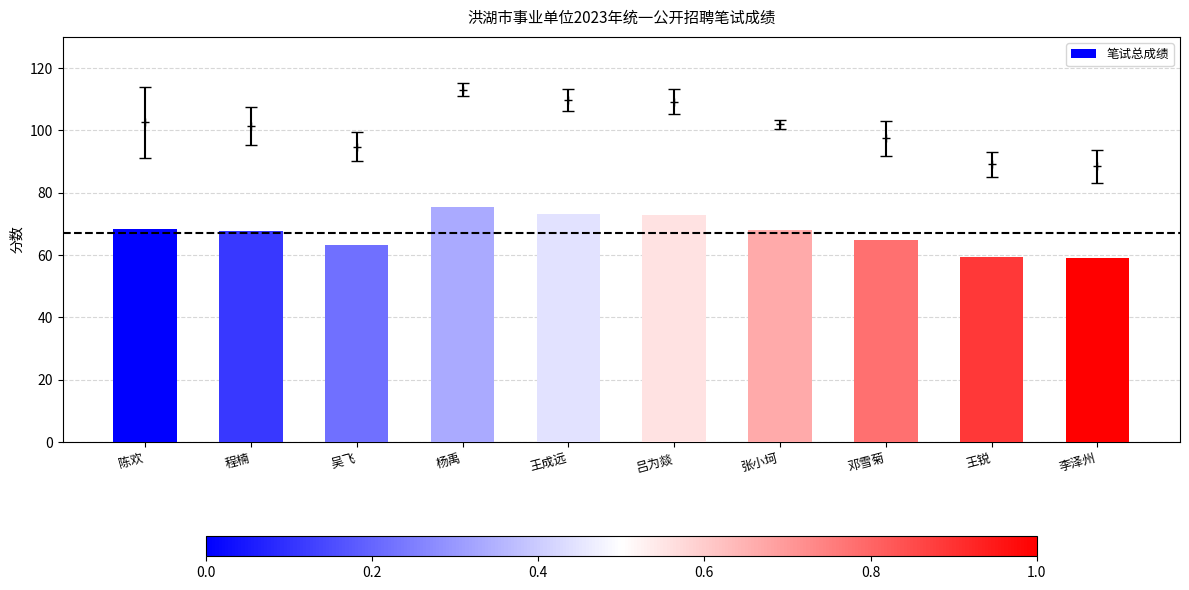

The value at 邓雪菊 is 65.0. True or false?

True